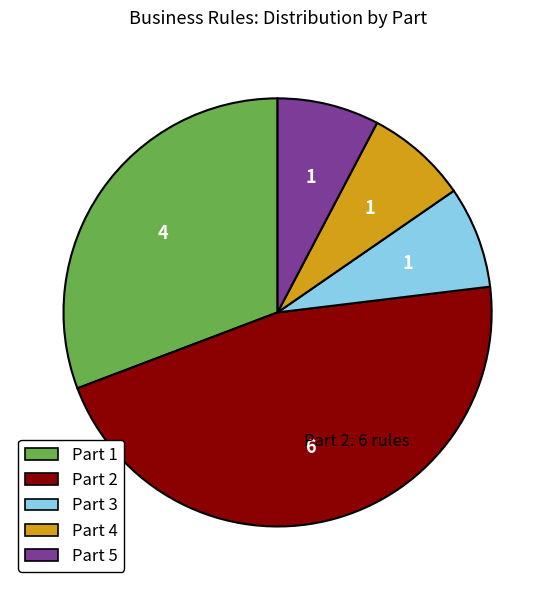

Between Part 2 and Part 4, which is larger?

Part 2